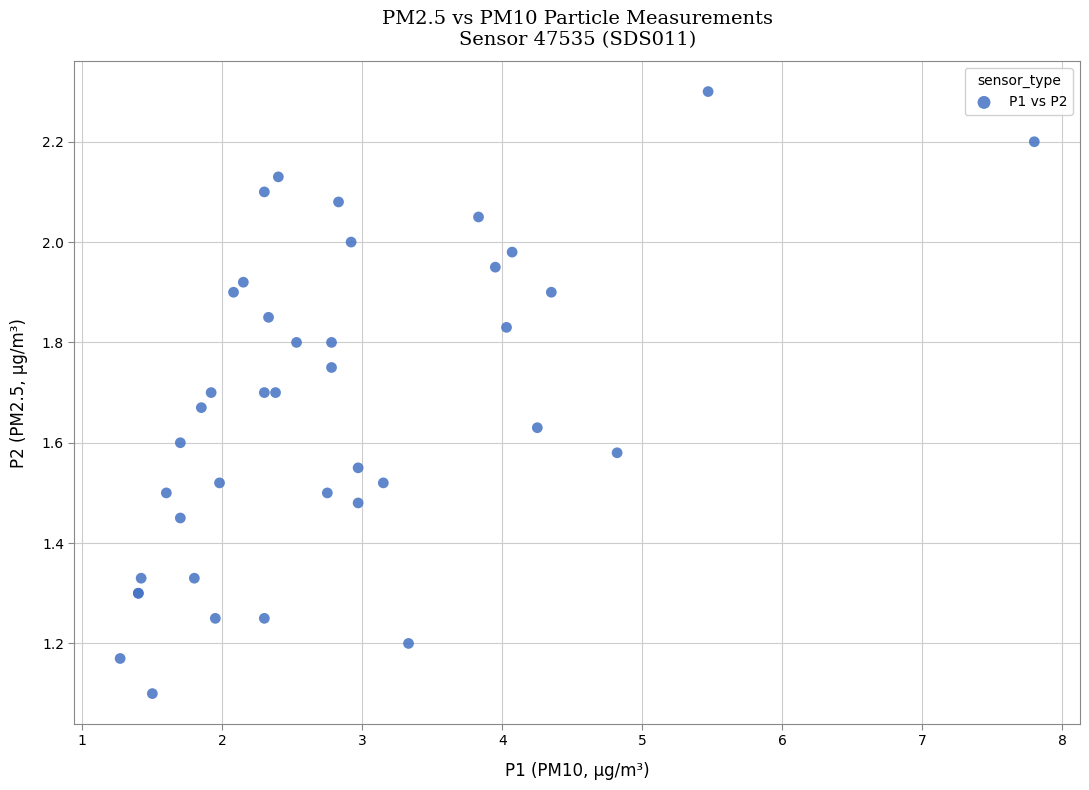

What Y value in the scatter plot is closest to 1?

1.1